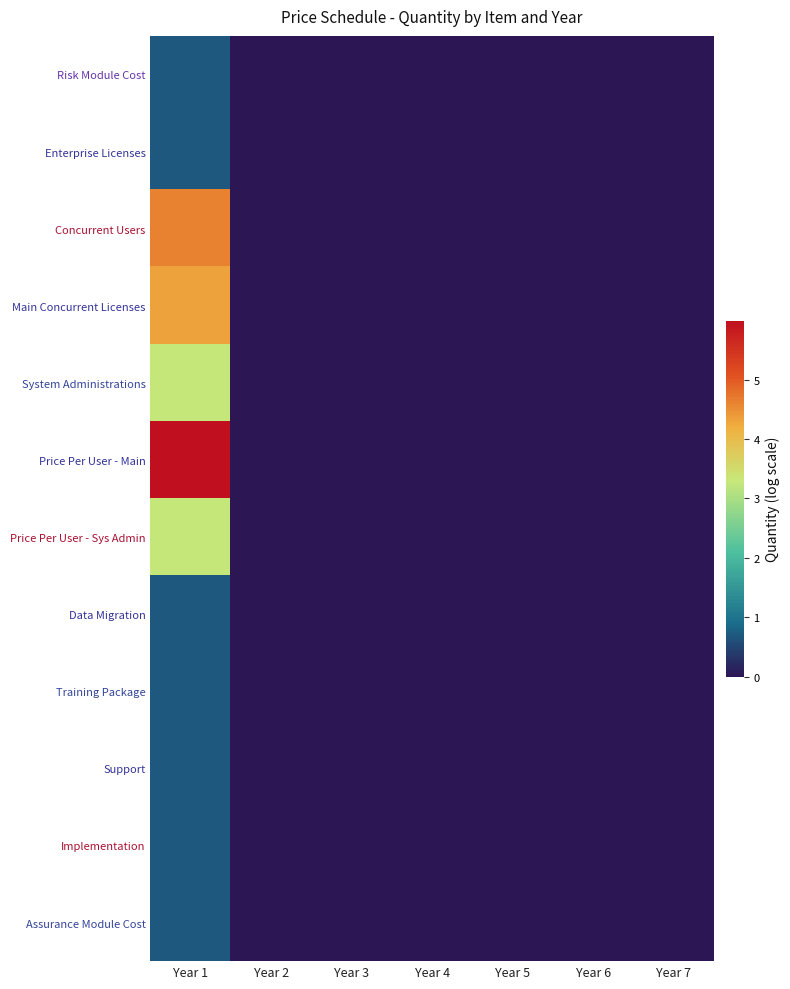

Reading left to right, extract all data points from this chart.

Risk Module Cost: Year 1=0.7	Year 2=0.0	Year 3=0.0	Year 4=0.0	Year 5=0.0	Year 6=0.0	Year 7=0.0
Enterprise Licenses: Year 1=0.7	Year 2=0.0	Year 3=0.0	Year 4=0.0	Year 5=0.0	Year 6=0.0	Year 7=0.0
Concurrent Users: Year 1=4.6	Year 2=0.0	Year 3=0.0	Year 4=0.0	Year 5=0.0	Year 6=0.0	Year 7=0.0
Main Concurrent Licenses: Year 1=4.3	Year 2=0.0	Year 3=0.0	Year 4=0.0	Year 5=0.0	Year 6=0.0	Year 7=0.0
System Administrations: Year 1=3.3	Year 2=0.0	Year 3=0.0	Year 4=0.0	Year 5=0.0	Year 6=0.0	Year 7=0.0
Price Per User - Main: Year 1=6.0	Year 2=0.0	Year 3=0.0	Year 4=0.0	Year 5=0.0	Year 6=0.0	Year 7=0.0
Price Per User - Sys Admin: Year 1=3.3	Year 2=0.0	Year 3=0.0	Year 4=0.0	Year 5=0.0	Year 6=0.0	Year 7=0.0
Data Migration: Year 1=0.7	Year 2=0.0	Year 3=0.0	Year 4=0.0	Year 5=0.0	Year 6=0.0	Year 7=0.0
Training Package: Year 1=0.7	Year 2=0.0	Year 3=0.0	Year 4=0.0	Year 5=0.0	Year 6=0.0	Year 7=0.0
Support: Year 1=0.7	Year 2=0.0	Year 3=0.0	Year 4=0.0	Year 5=0.0	Year 6=0.0	Year 7=0.0
Implementation: Year 1=0.7	Year 2=0.0	Year 3=0.0	Year 4=0.0	Year 5=0.0	Year 6=0.0	Year 7=0.0
Assurance Module Cost: Year 1=0.7	Year 2=0.0	Year 3=0.0	Year 4=0.0	Year 5=0.0	Year 6=0.0	Year 7=0.0